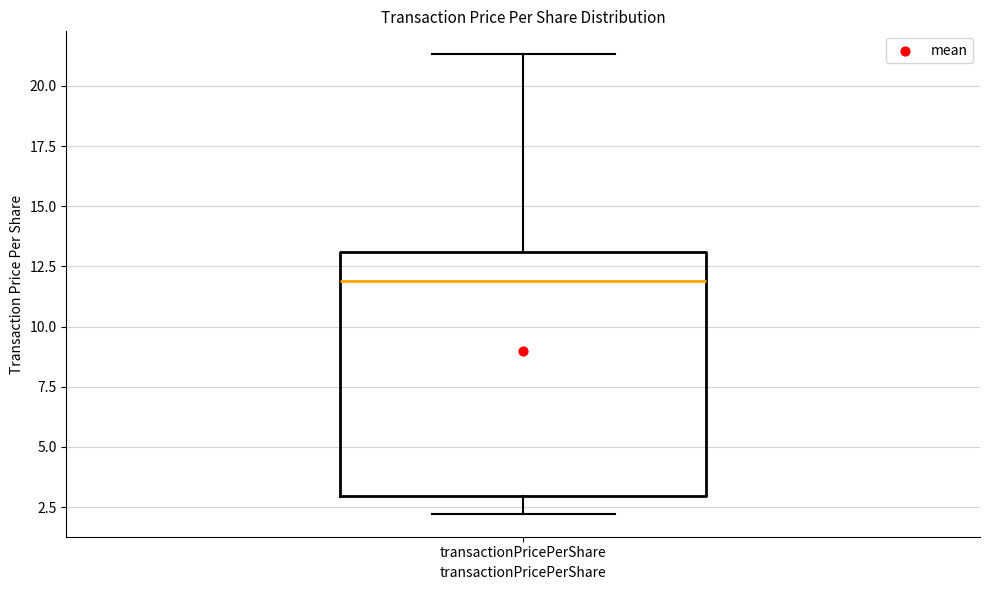

Where does the median line of the box for transactionPricePerShare sit on the y-axis? The values are not printed on the chart, so give them approximately, as read against the axis.

12.0